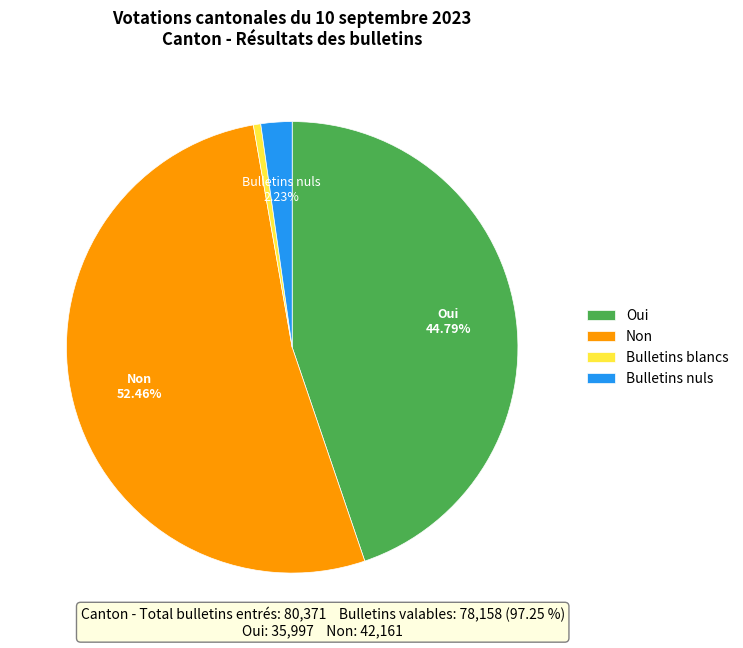

Which category has the biggest portion of the pie?

Non